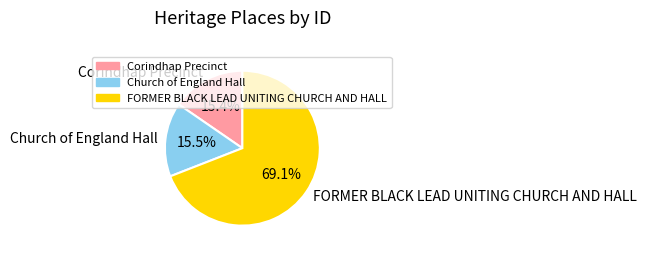

How many slices are in this pie chart?

3